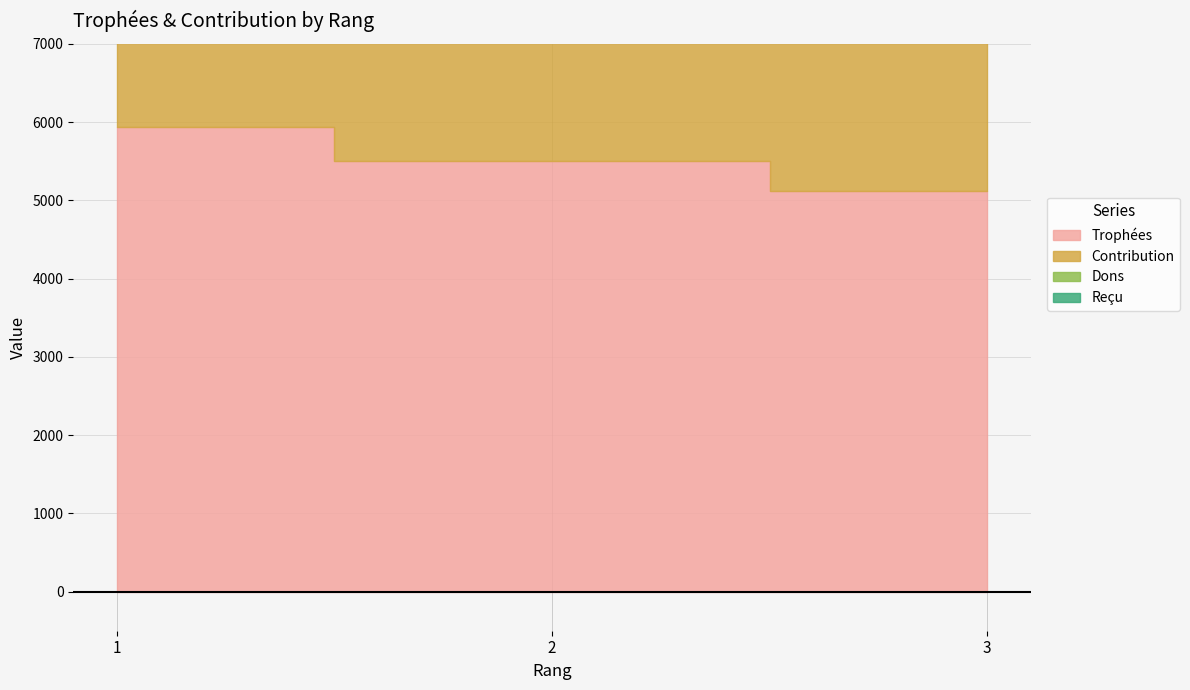

At which label does Contribution reach its minimum?

3